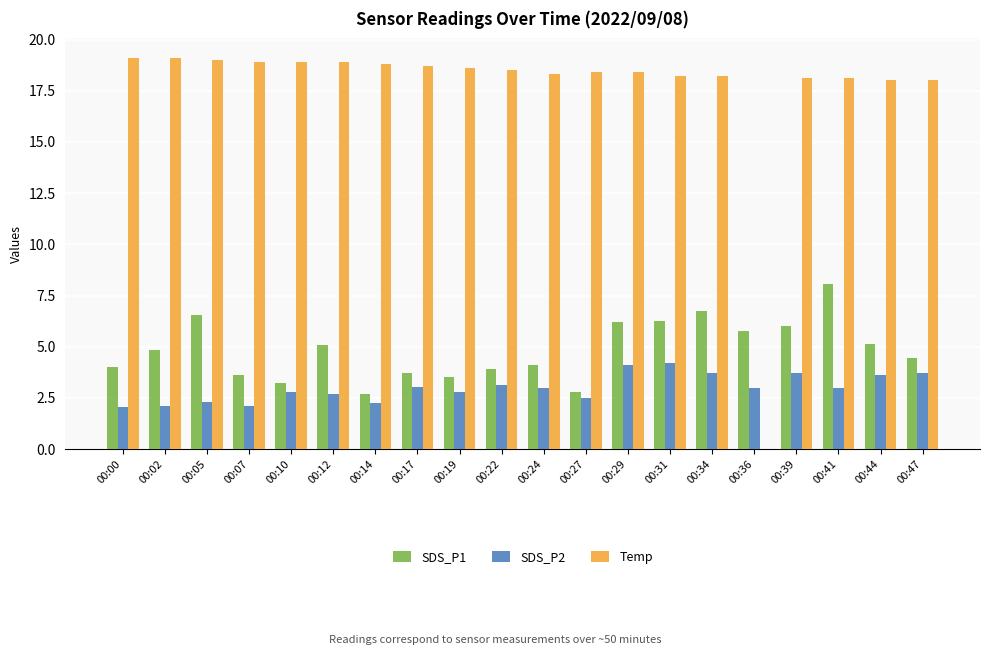

True or false: Temp has a value of 10.0 at 00:24.

False